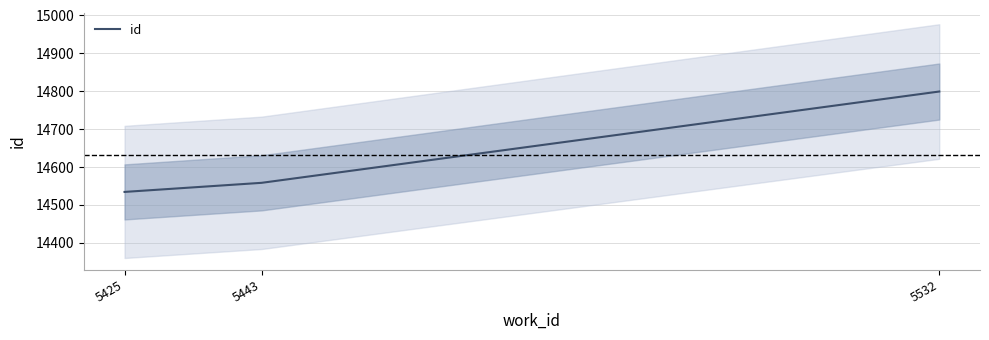

What is the sum of the values at 5425 and 5443?

29092